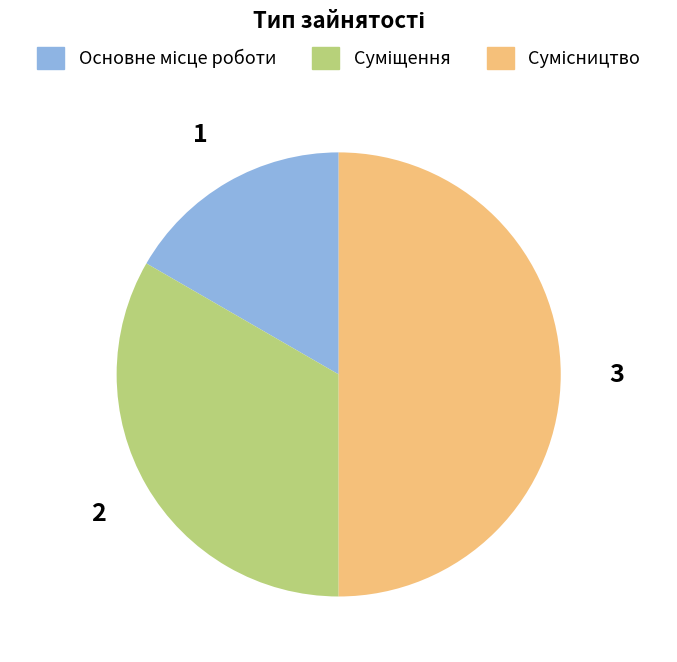

Which slice is the smallest?

Основне місце роботи